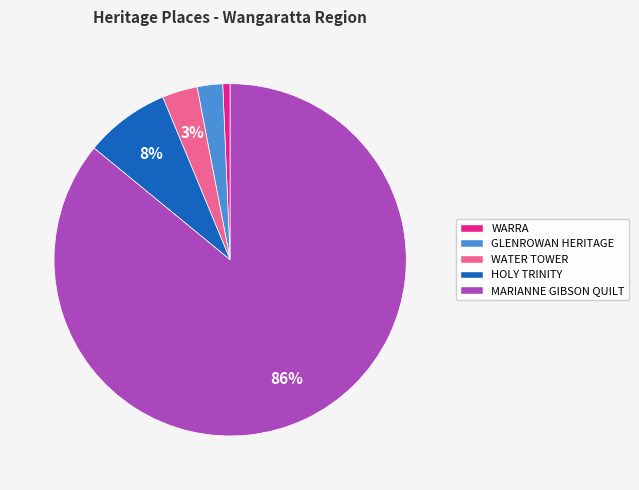

Do WARRA and MARIANNE GIBSON QUILT together represent more than half of the pie?

Yes